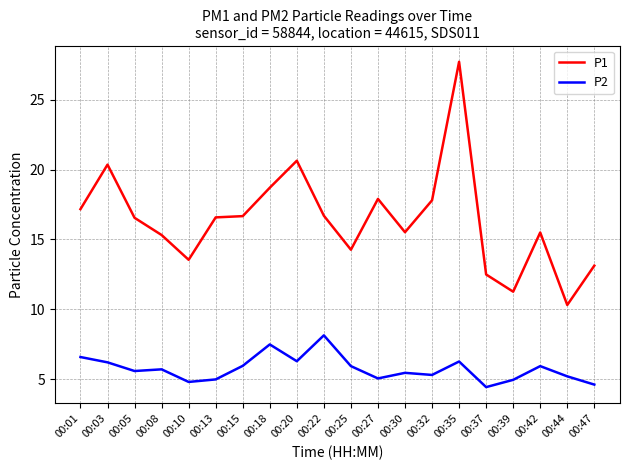

Which series changed the most between 00:18 and 00:32?

P2